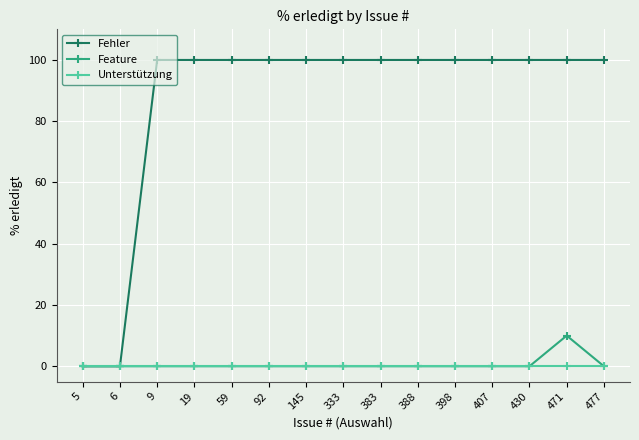

Rank the series by their maximum value, from highest to lowest.

Fehler, Feature, Unterstützung